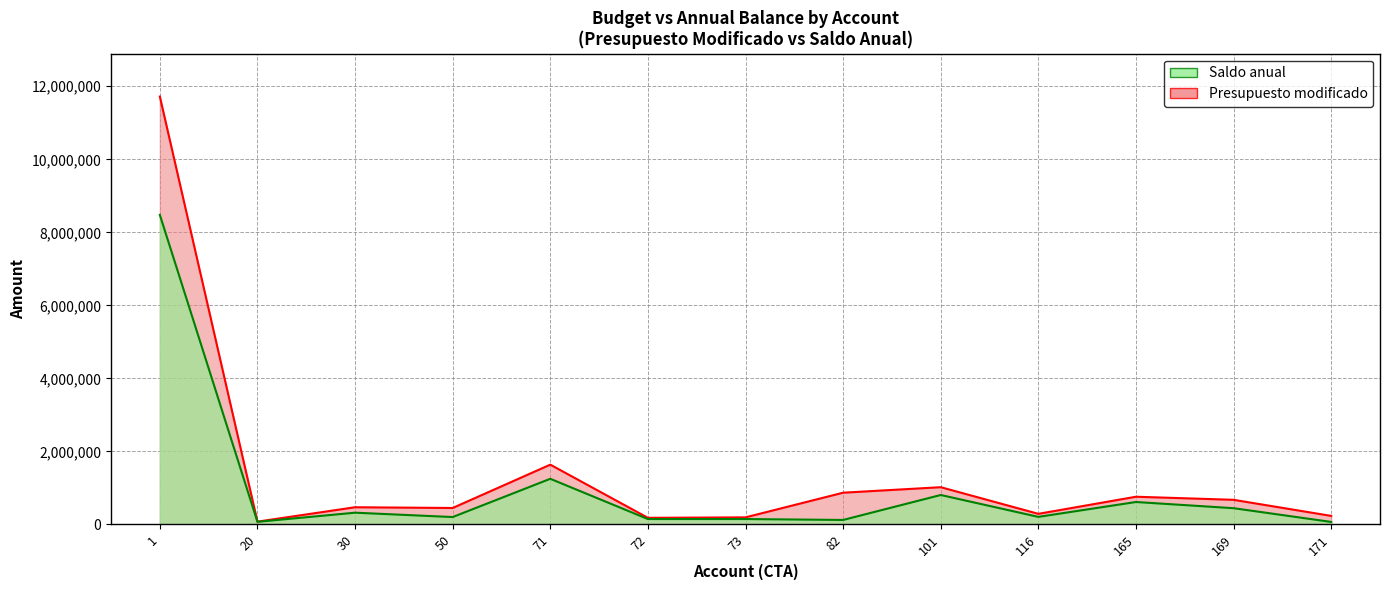

What is the maximum value shown in the chart?

11718830.0